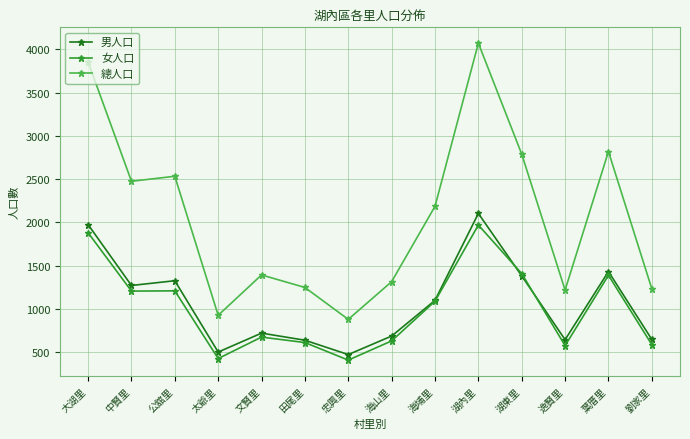

What is the average value of the 女人口 series?

1004